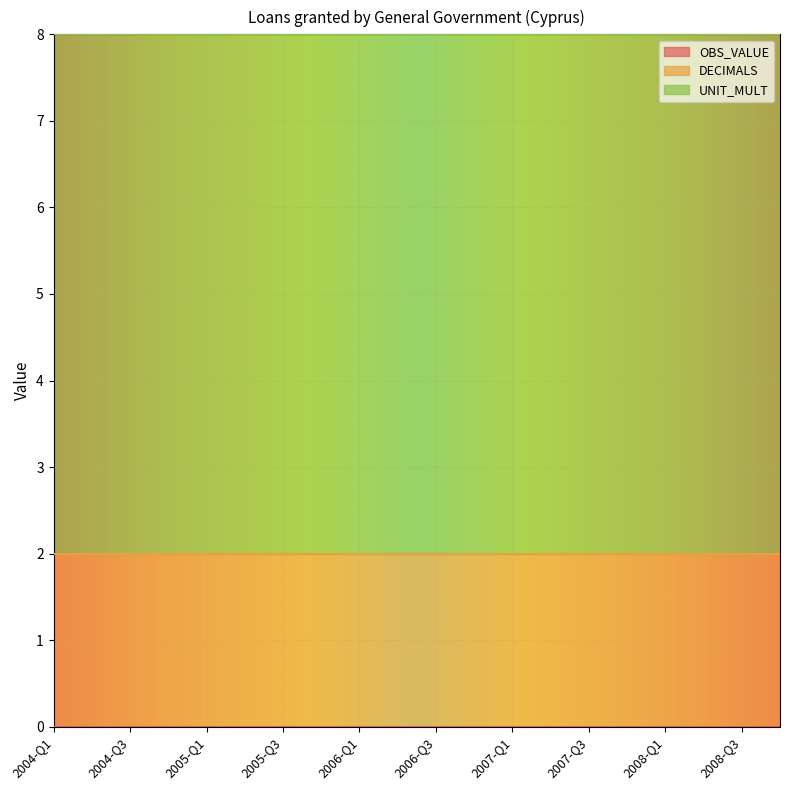

Reading left to right, list all the values displayed in this chart.

OBS_VALUE: 2004-Q1=0	2004-Q2=0	2004-Q3=0	2004-Q4=0	2005-Q1=0	2005-Q2=0	2005-Q3=0	2005-Q4=0	2006-Q1=0	2006-Q2=0	2006-Q3=0	2006-Q4=0	2007-Q1=0	2007-Q2=0	2007-Q3=0	2007-Q4=0	2008-Q1=0	2008-Q2=0	2008-Q3=0	2008-Q4=0
DECIMALS: 2004-Q1=2	2004-Q2=2	2004-Q3=2	2004-Q4=2	2005-Q1=2	2005-Q2=2	2005-Q3=2	2005-Q4=2	2006-Q1=2	2006-Q2=2	2006-Q3=2	2006-Q4=2	2007-Q1=2	2007-Q2=2	2007-Q3=2	2007-Q4=2	2008-Q1=2	2008-Q2=2	2008-Q3=2	2008-Q4=2
UNIT_MULT: 2004-Q1=6	2004-Q2=6	2004-Q3=6	2004-Q4=6	2005-Q1=6	2005-Q2=6	2005-Q3=6	2005-Q4=6	2006-Q1=6	2006-Q2=6	2006-Q3=6	2006-Q4=6	2007-Q1=6	2007-Q2=6	2007-Q3=6	2007-Q4=6	2008-Q1=6	2008-Q2=6	2008-Q3=6	2008-Q4=6